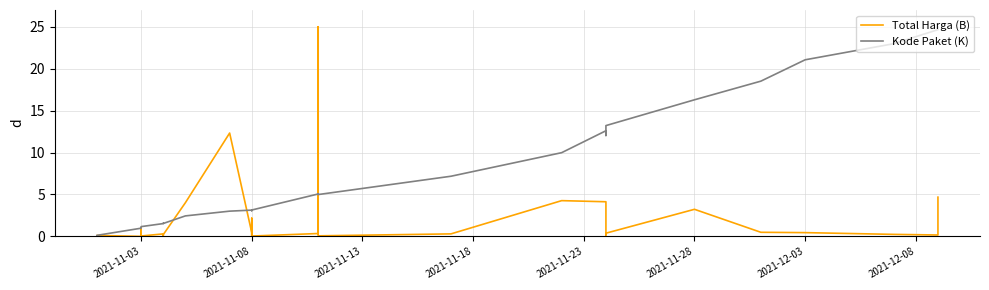

Which series ends up on top after the final intersection of Total Harga (B) and Kode Paket (K)?

Kode Paket (K)